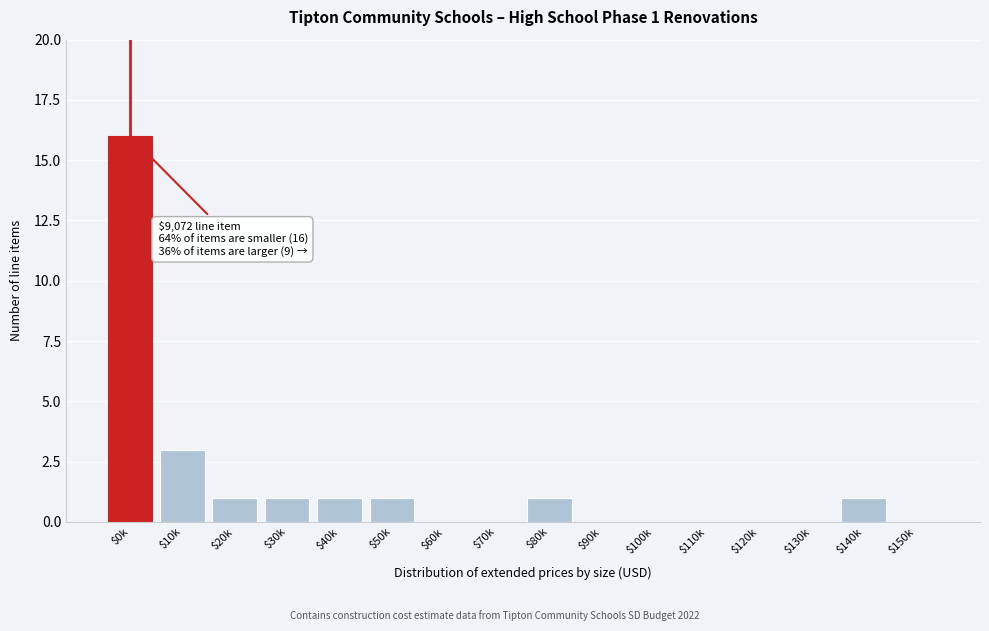

Is it true that the value at $120k is 9?

False